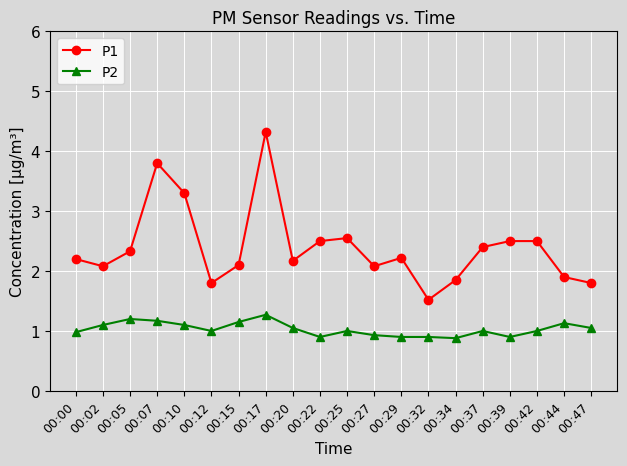

What is the lowest value of the P1 series?

1.5